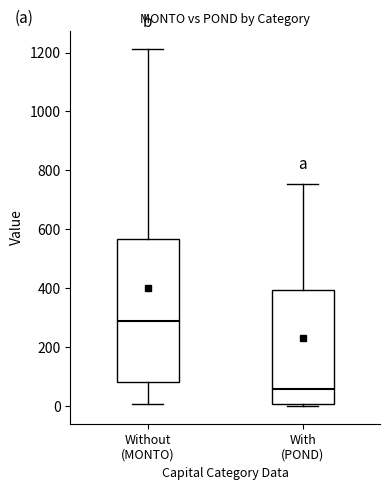

Reading left to right, read every box against the y-axis: the position of its median line, the range the box covers, and the ends of its whiskers. The values are not printed on the chart, so give them approximately, as read against the axis.

Without (MONTO): median 280, box 80 to 560, whiskers 0 to 1220
With (POND): median 60, box 0 to 400, whiskers 0 (just below the box's lower edge) to 760